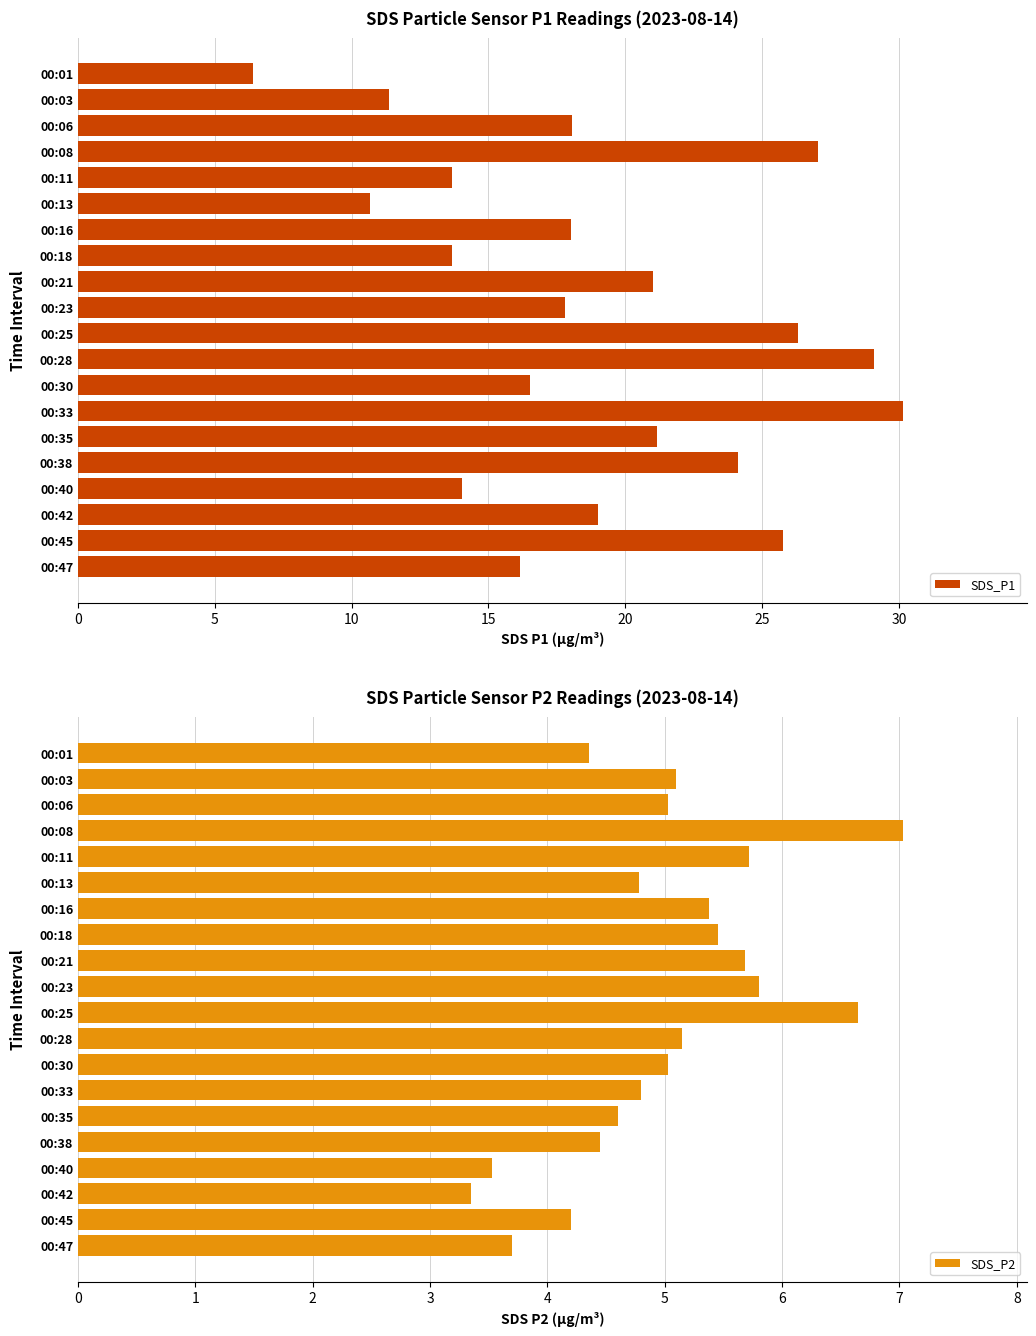

How many distinct data groups are displayed?

2